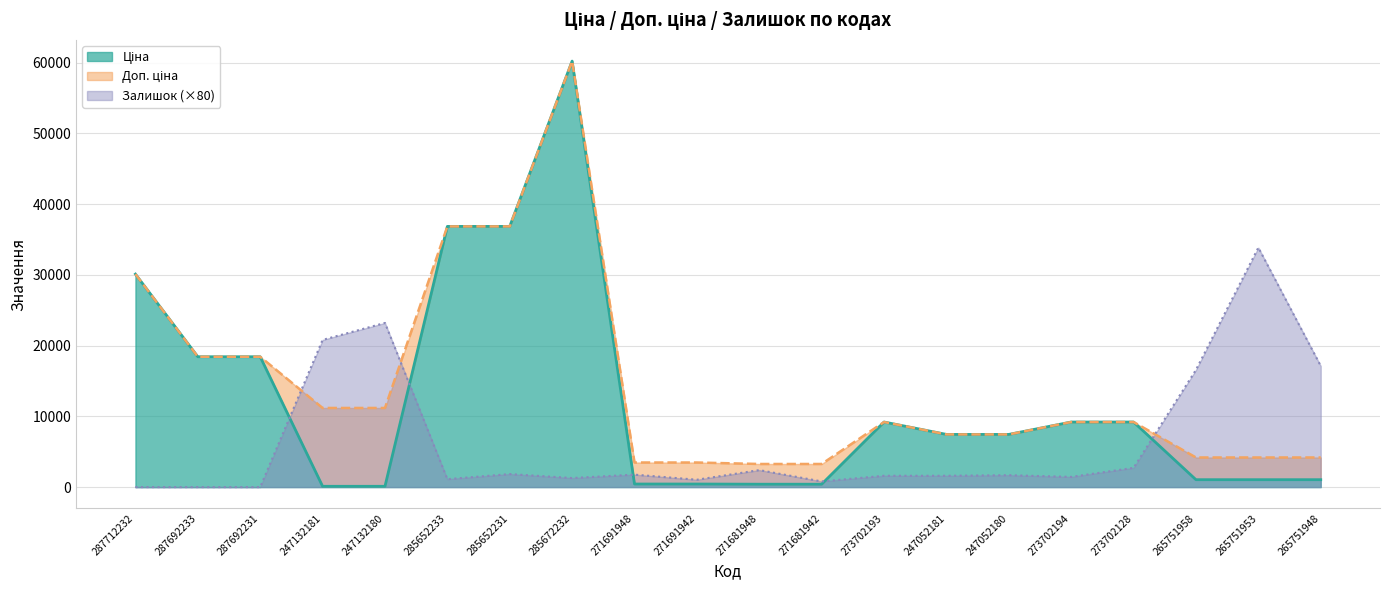

Rank the series by their maximum value, from highest to lowest.

Ціна, Доп. ціна, Залишок